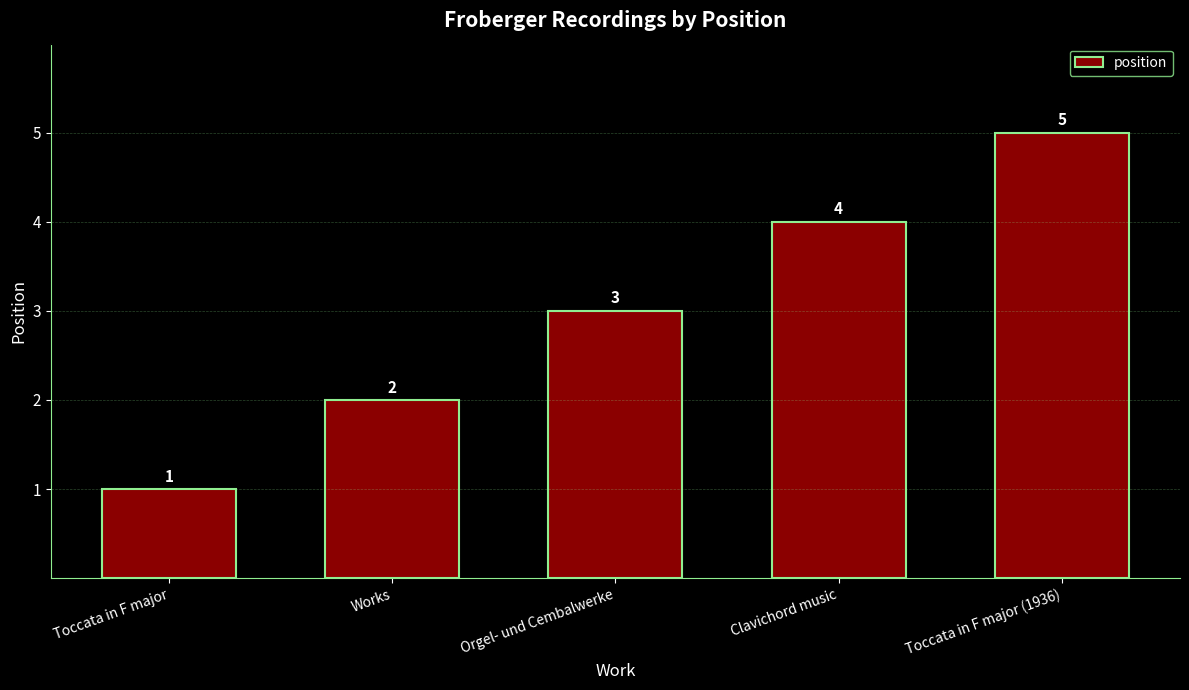

How many values are between 2 and 4?

3